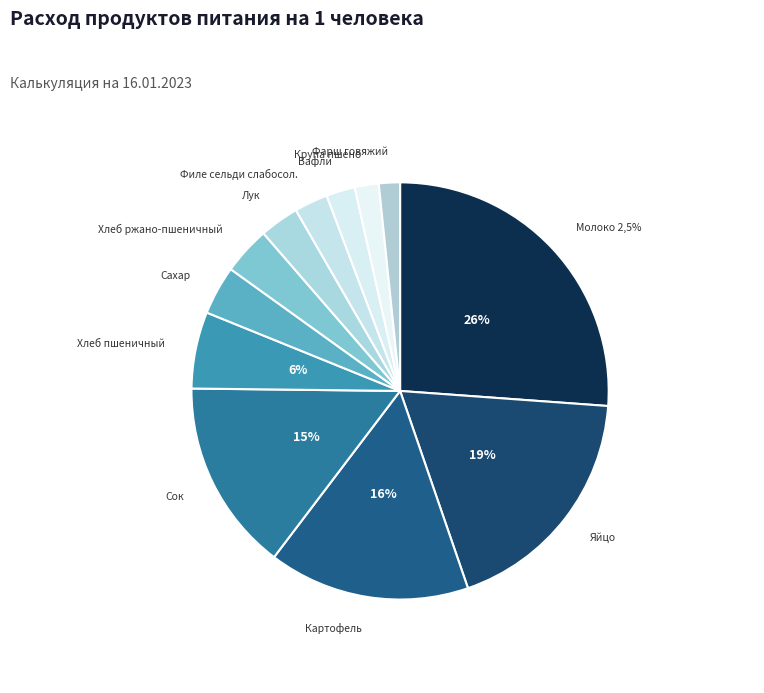

To the nearest percent, what is the difference between the largest and smallest slice percentages?

25%